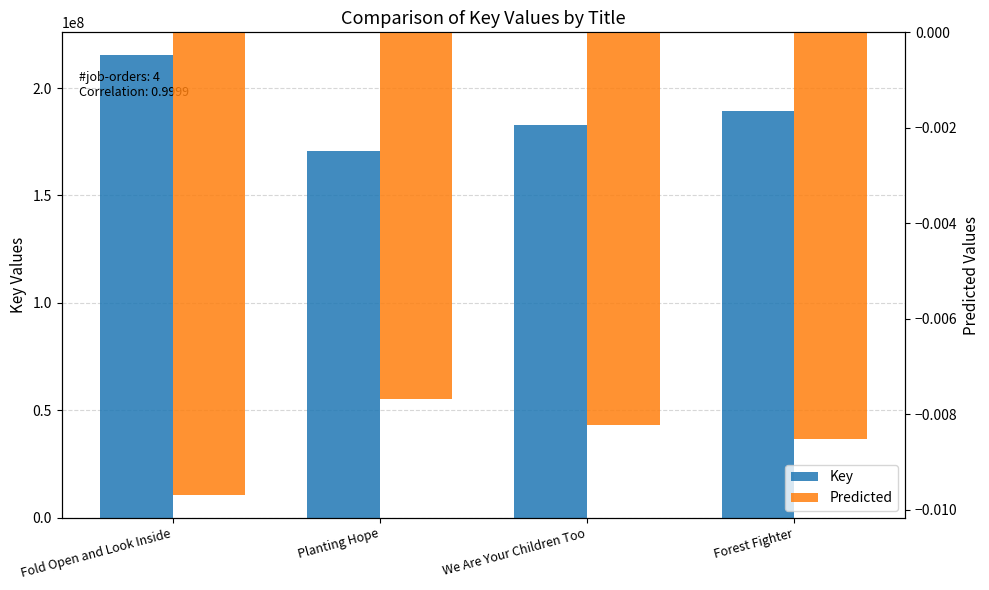

Where is Key nearest to the value 192947297?

Forest Fighter